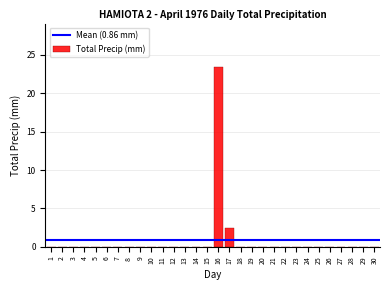

Reading left to right, transcribe all the data shown in this chart.

1=0.0	2=0.0	3=0.0	4=0.0	5=0.0	6=0.0	7=0.0	8=0.0	9=0.0	10=0.0	11=0.0	12=0.0	13=0.0	14=0.0	15=0.0	16=23.4	17=2.5	18=0.0	19=0.0	20=0.0	21=0.0	22=0.0	23=0.0	24=0.0	25=0.0	26=0.0	27=0.0	28=0.0	29=0.0	30=0.0